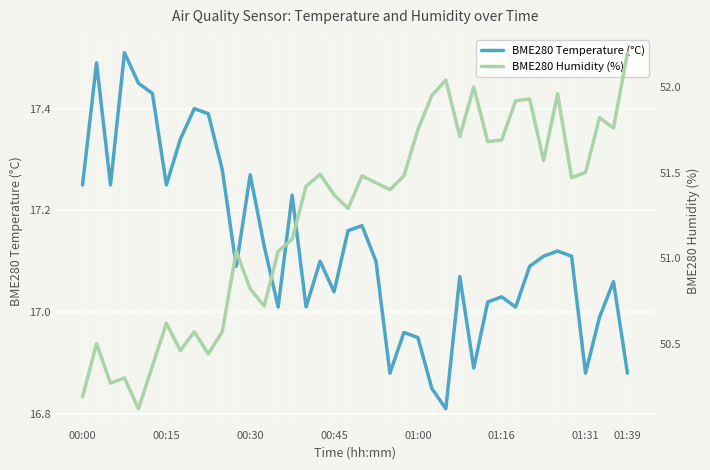

Rank the series by their average value, from highest to lowest.

BME280 Humidity (%), BME280 Temperature (°C)